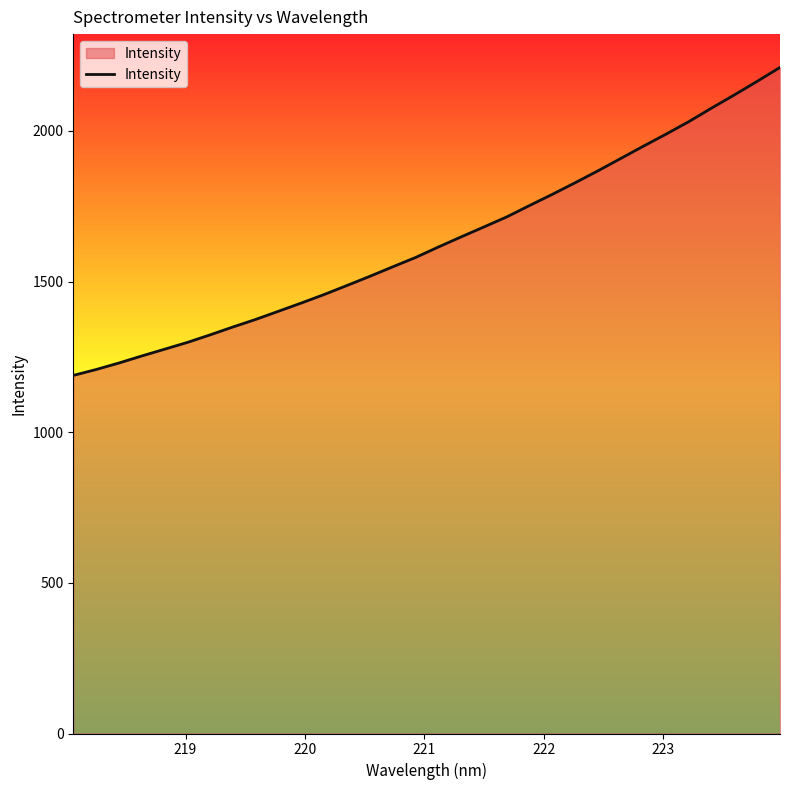

What is the difference between the maximum and minimum values?

1022.4